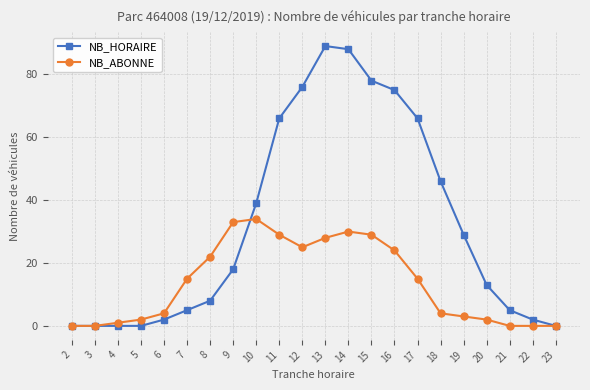

True or false: NB_HORAIRE and NB_ABONNE cross at least once.

True